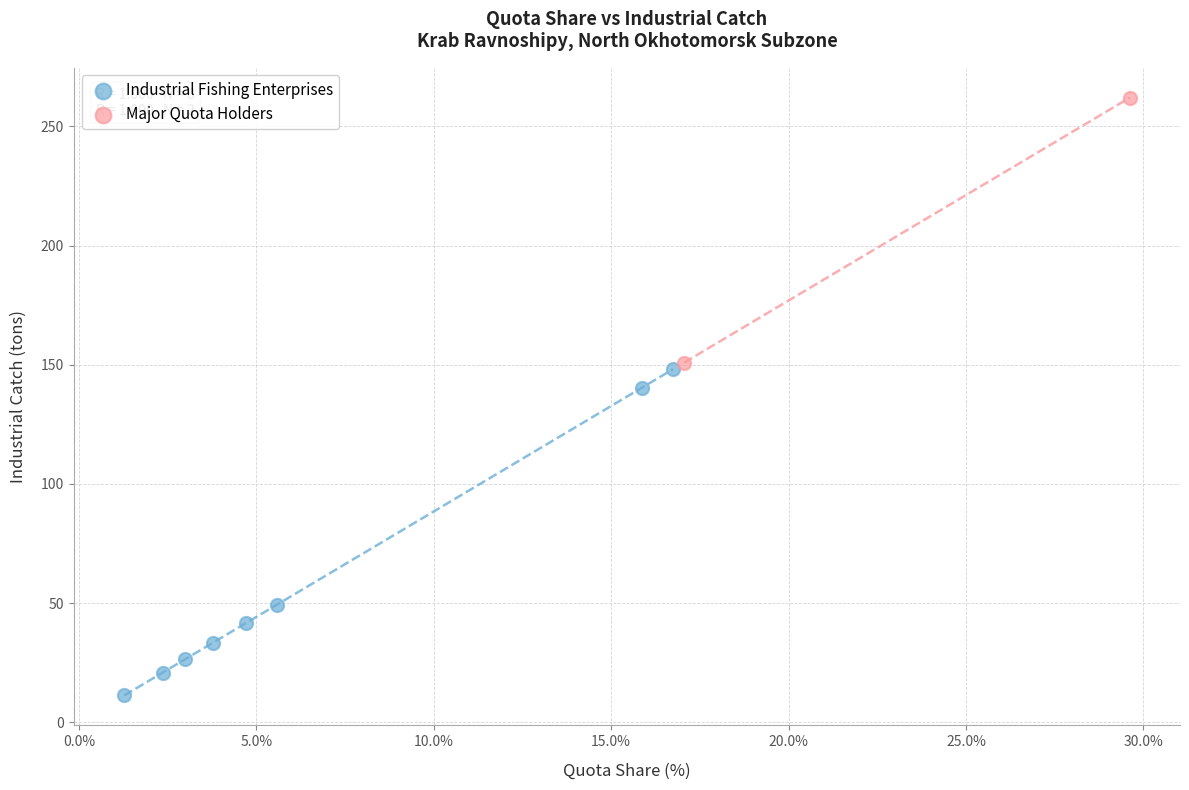

Which series reaches the minimum Y coordinate?

Industrial Fishing Enterprises